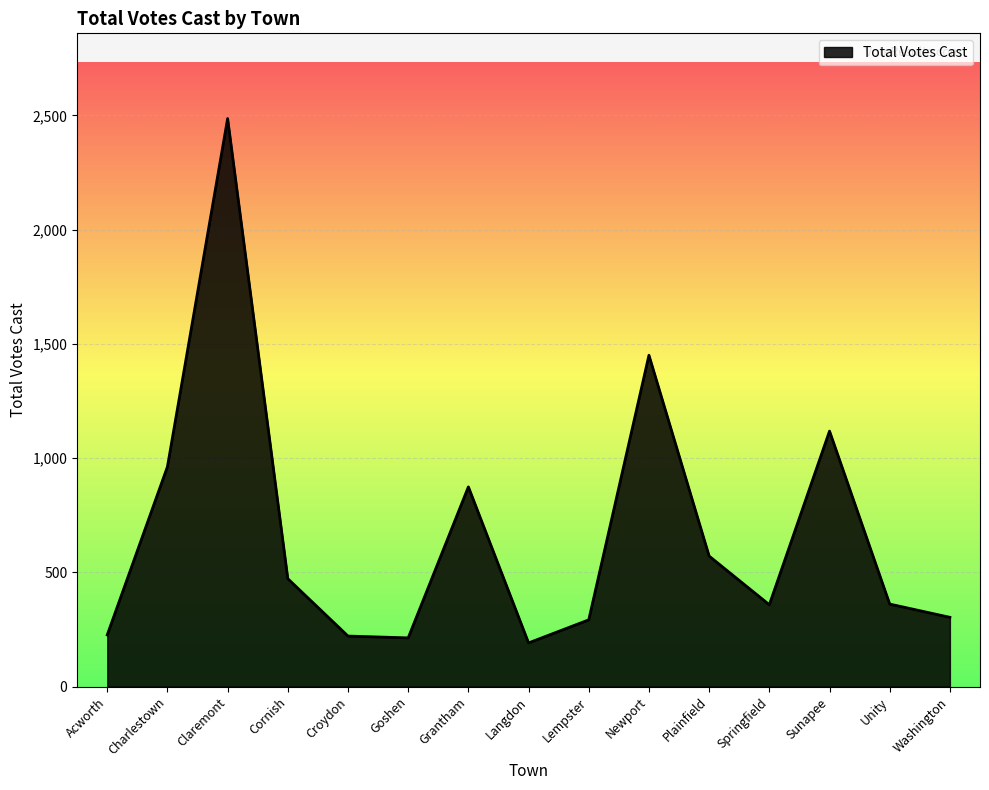

What is the approximate value at Claremont, to the nearest 100?

2500